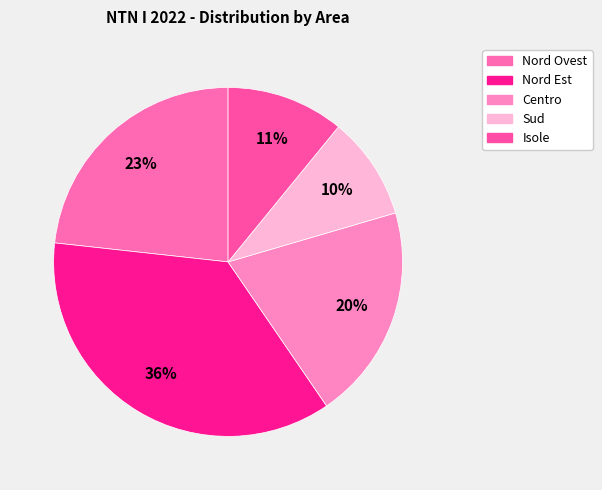

The Nord Ovest slice represents 23% of the pie. True or false?

True